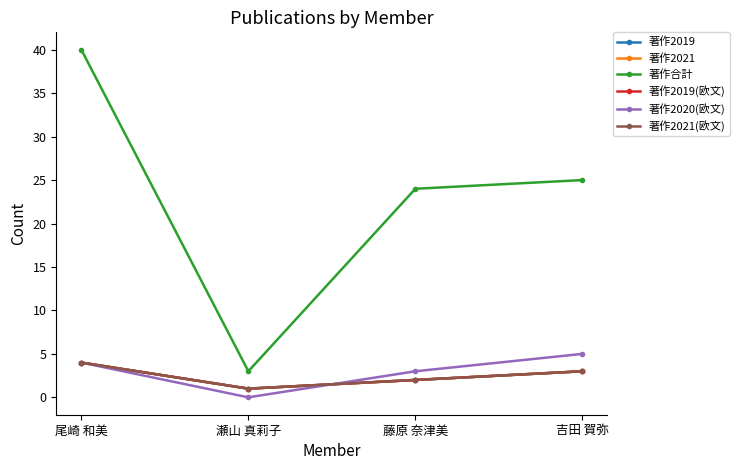

Is this an area chart (filled region under the line)?

No